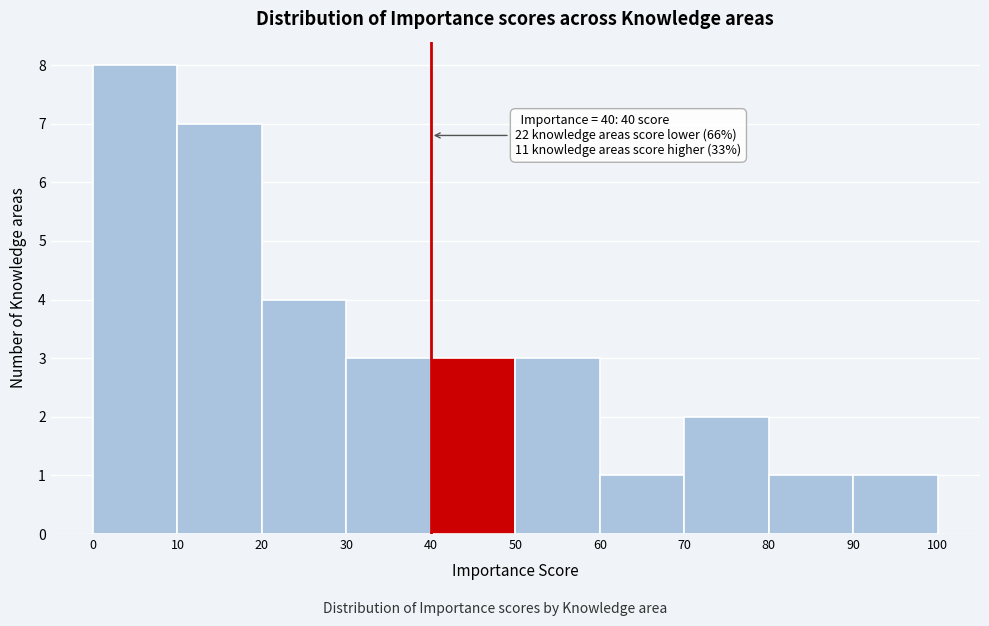

Which range on the x-axis has the tallest bar?

0 to 10